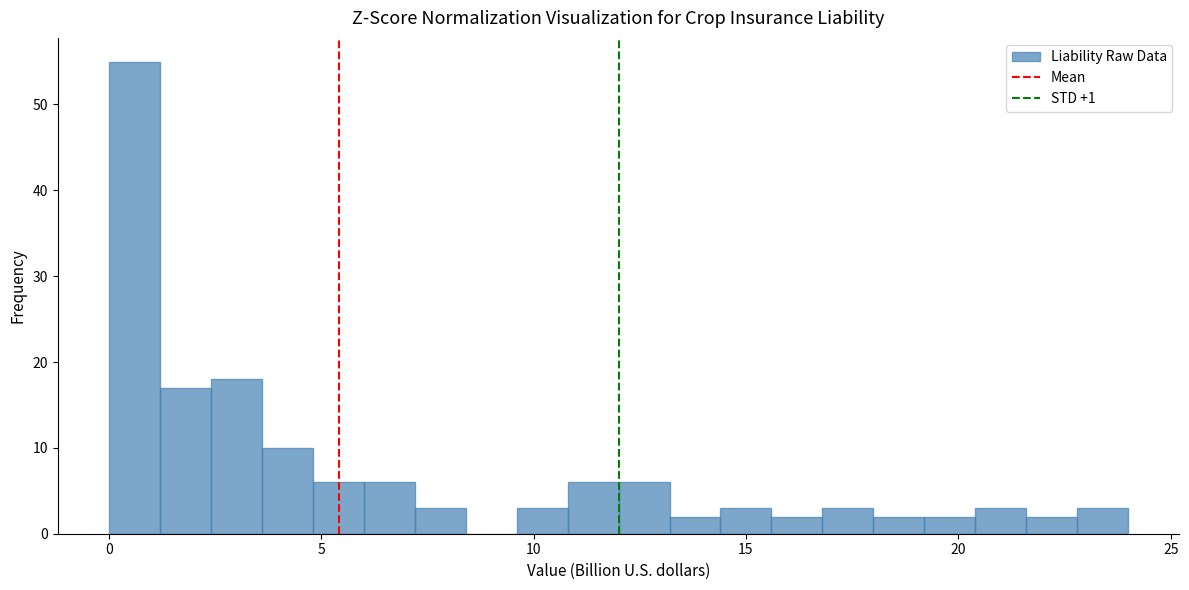

Read against the x-axis, roughly where is the centre of the tallest bar?

0.5